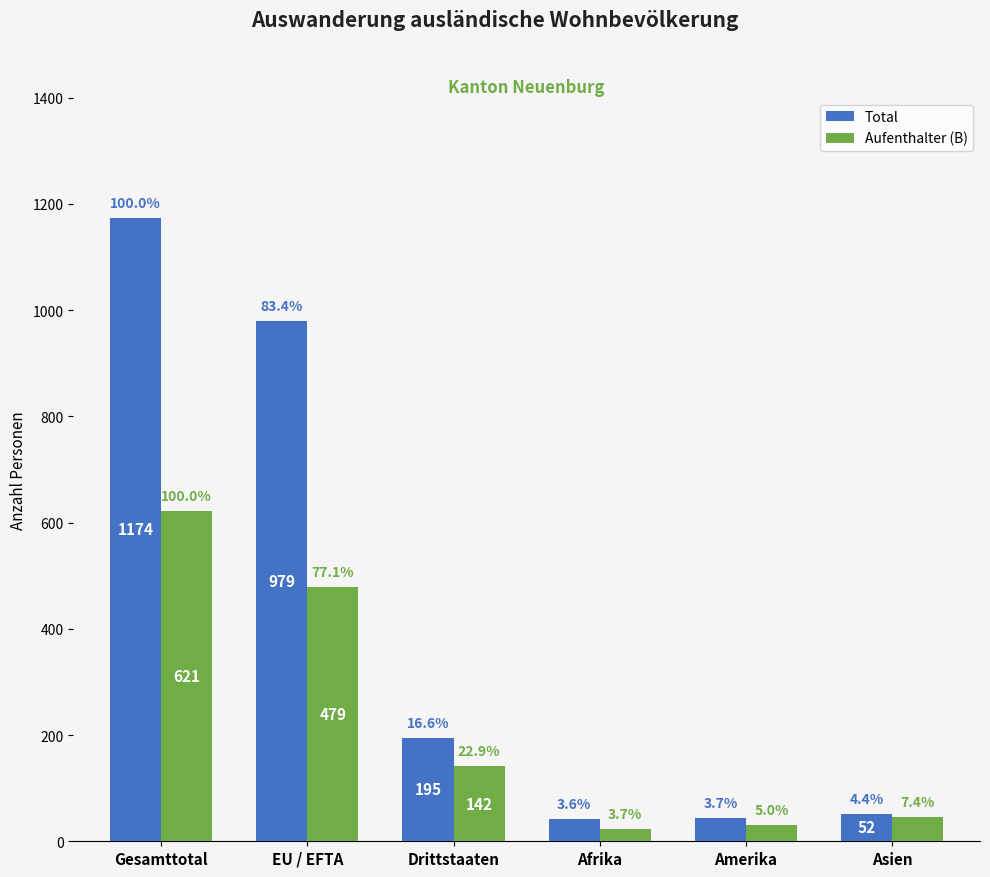

How many groups of bars are there?

6